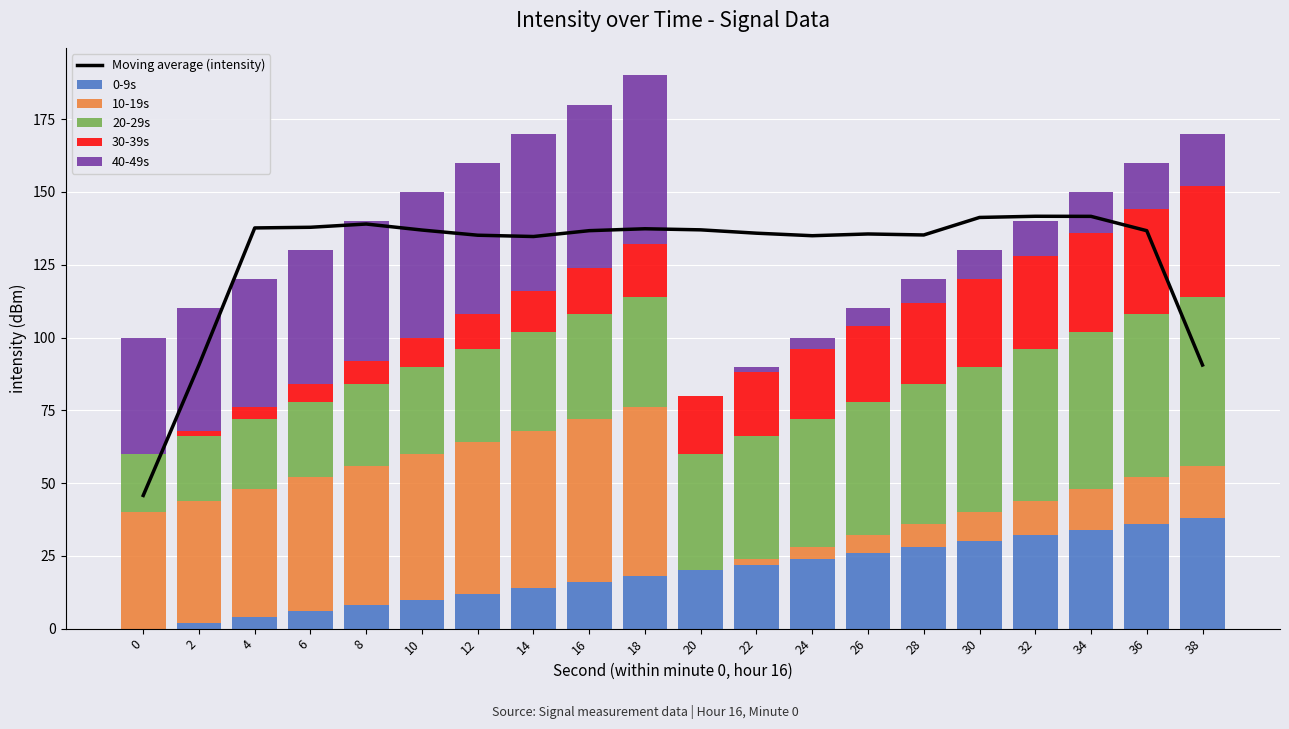

Which series has the largest range (max minus min)?

Moving average (intensity)